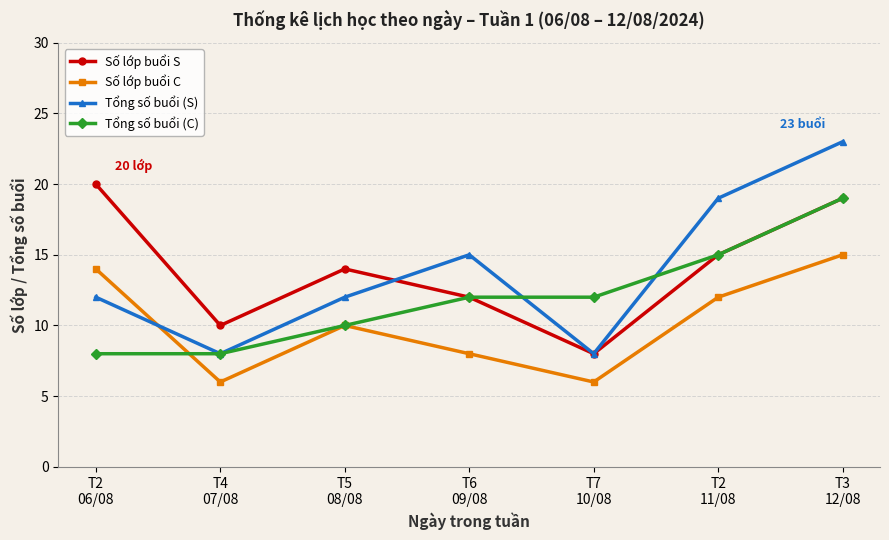

How many interior local valleys does the Số lớp buổi C series have?

2